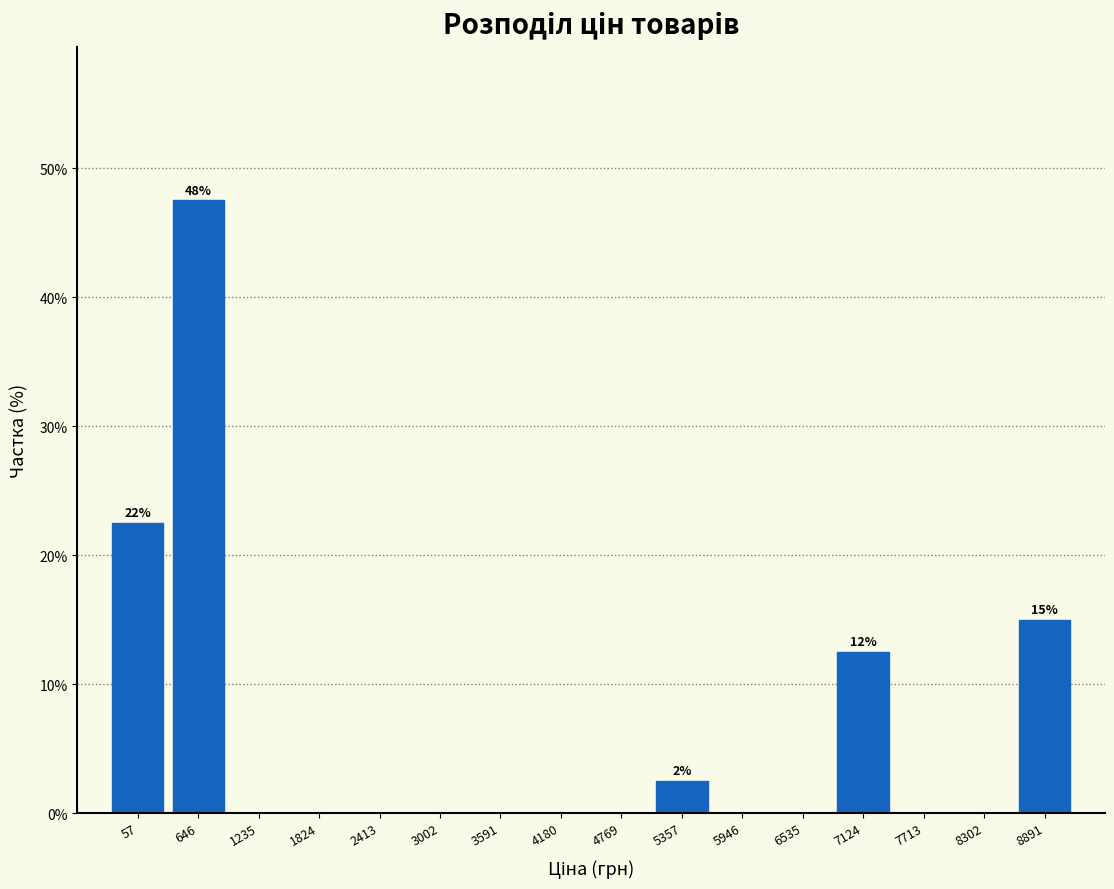

Reading left to right, list all the values displayed in this chart.

57=22.5	646=47.5	1235=0.0	1824=0.0	2413=0.0	3002=0.0	3591=0.0	4180=0.0	4769=0.0	5357=2.5	5946=0.0	6535=0.0	7124=12.5	7713=0.0	8302=0.0	8891=15.0